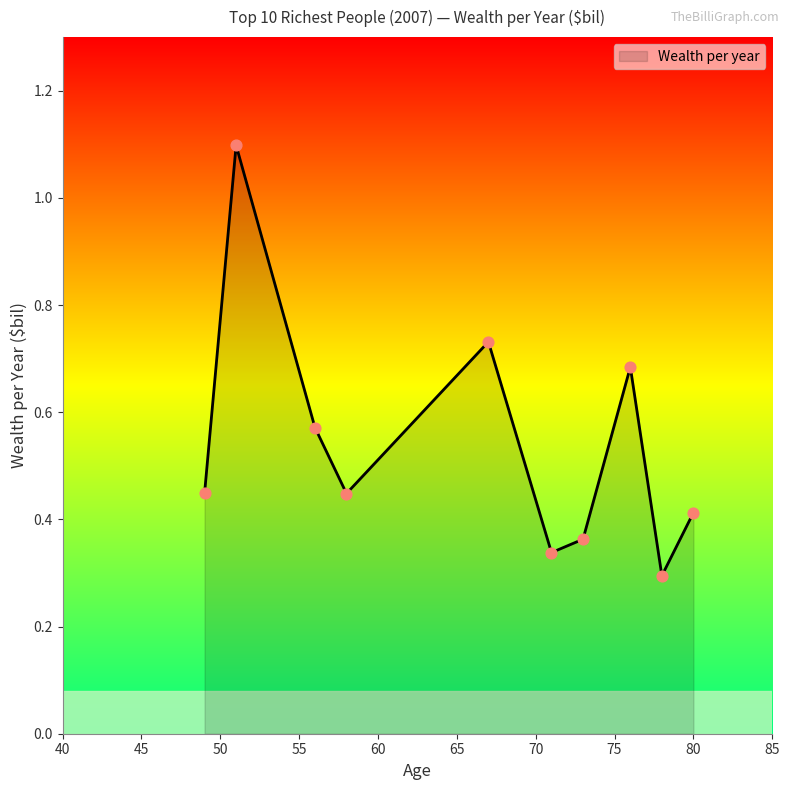

What is the greatest value displayed?

1.1